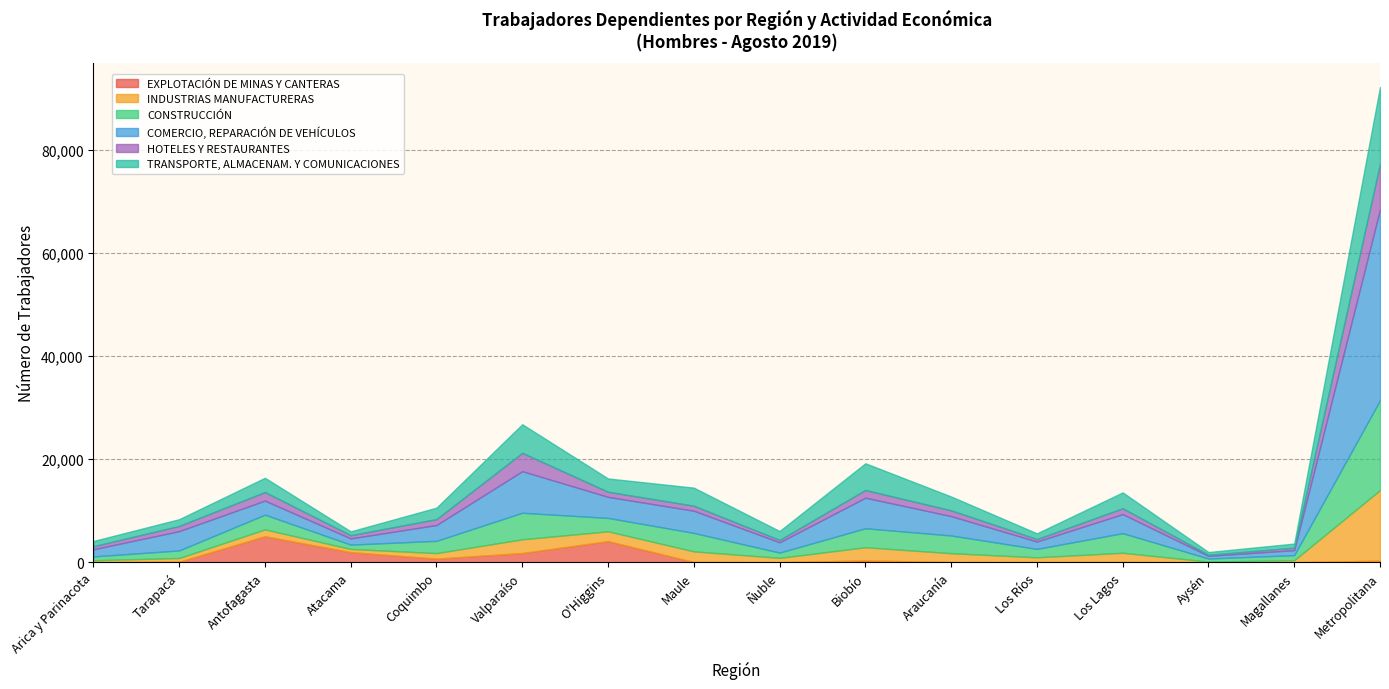

Rank the series by their maximum value, from highest to lowest.

COMERCIO, REPARACIÓN DE VEHÍCULOS, CONSTRUCCIÓN, TRANSPORTE, ALMACENAM. Y COMUNICACIONES, INDUSTRIAS MANUFACTURERAS, HOTELES Y RESTAURANTES, EXPLOTACIÓN DE MINAS Y CANTERAS